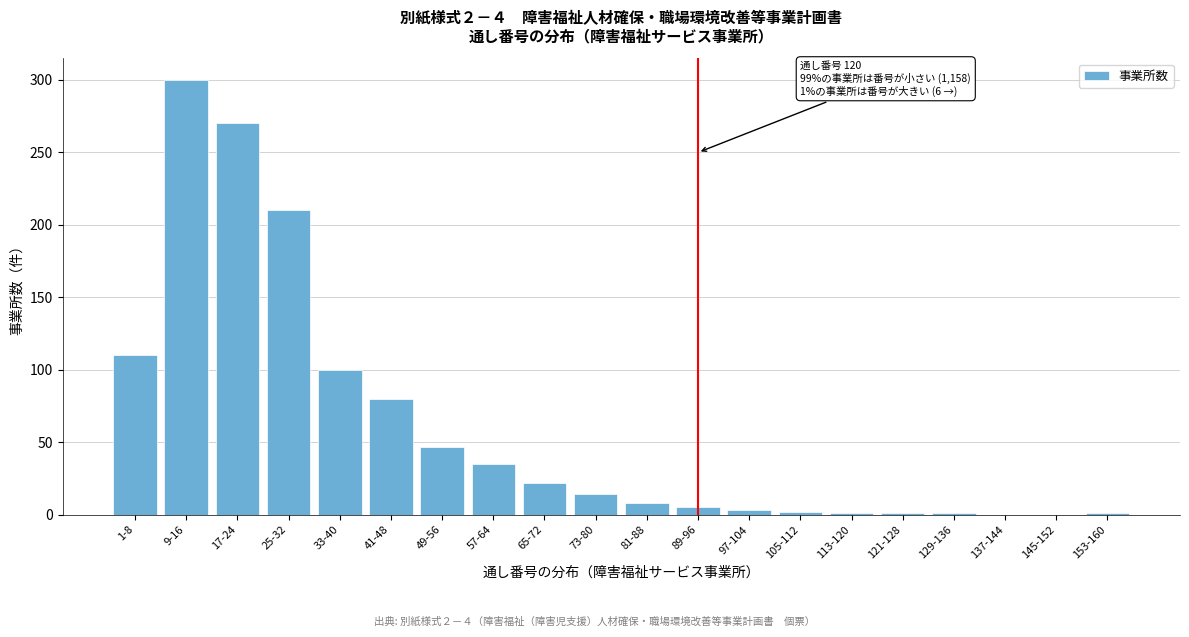

Where is the data nearest to the value 150?

1-8